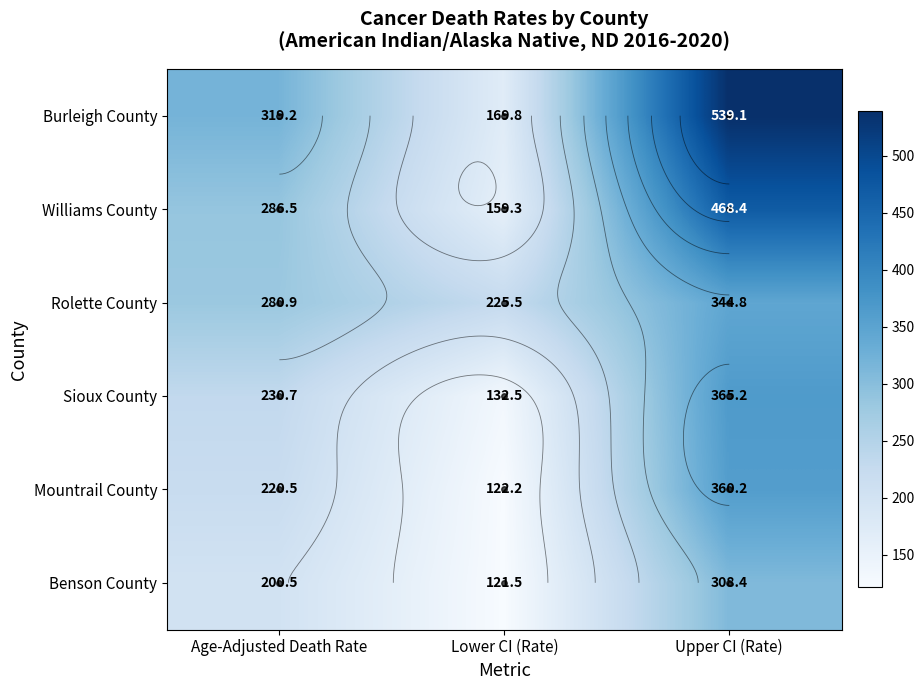

Which category has the lowest value in the Williams County series?

Lower CI (Rate)